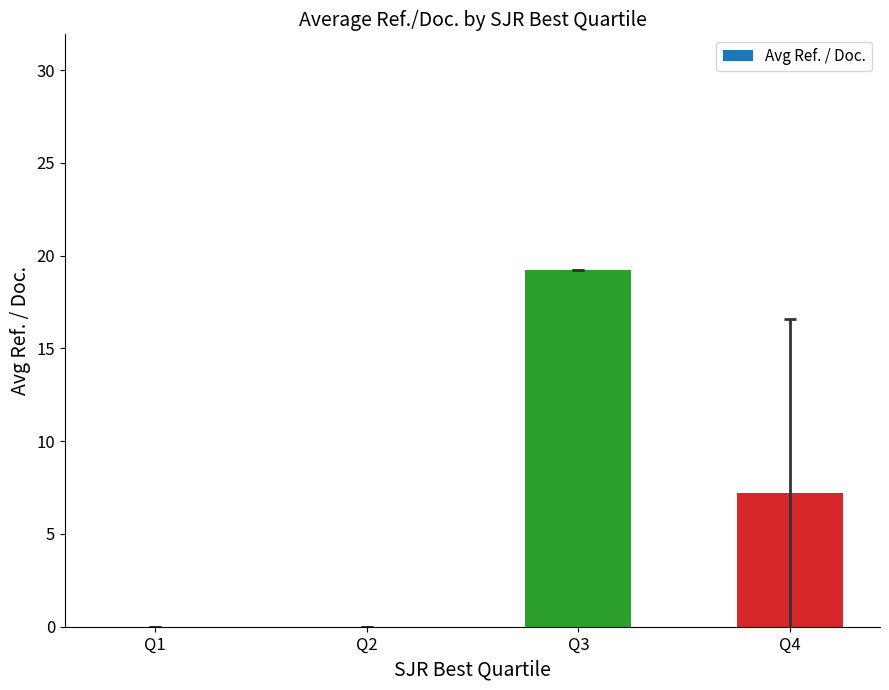

Is it true that the value at Q1 is -11.2?

False